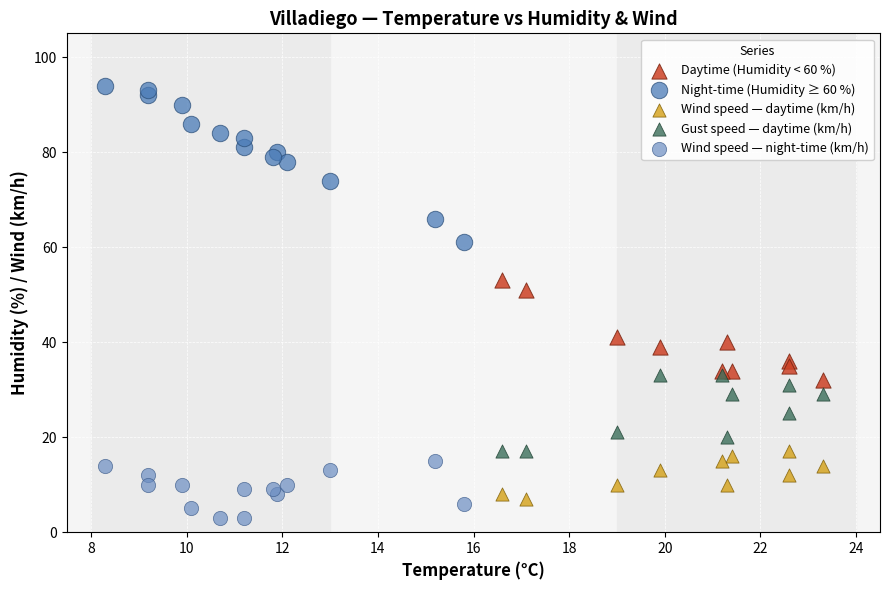

Which series contains the highest Y value?

Night-time (Humidity ≥ 60 %)